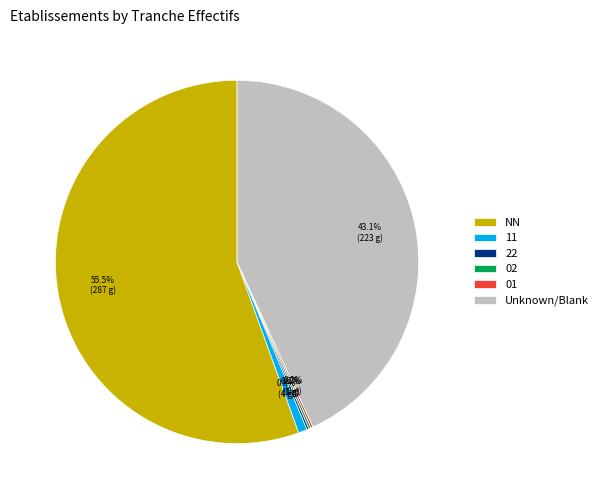

Which category accounts for the majority?

NN